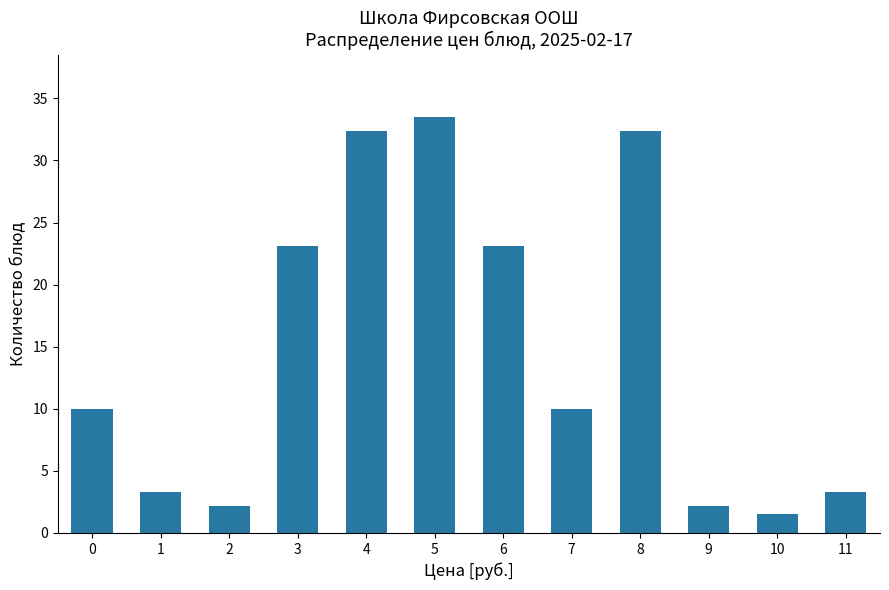

What is the minimum value shown in the chart?

1.5